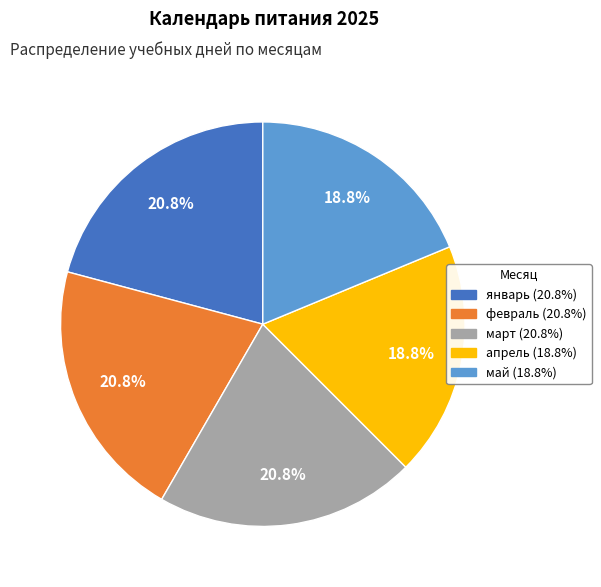

Combined, do май and январь account for over 50%?

No